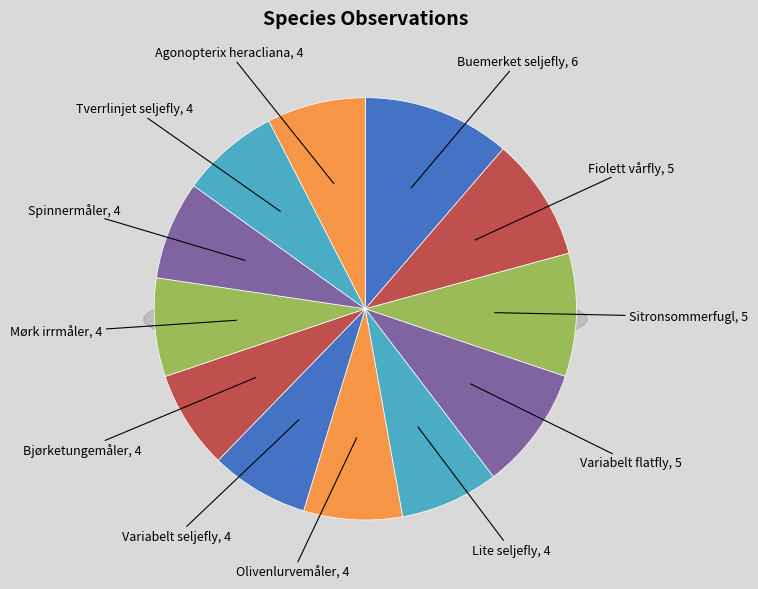

To the nearest percent, what portion does Tverrlinjet seljefly represent?

8%